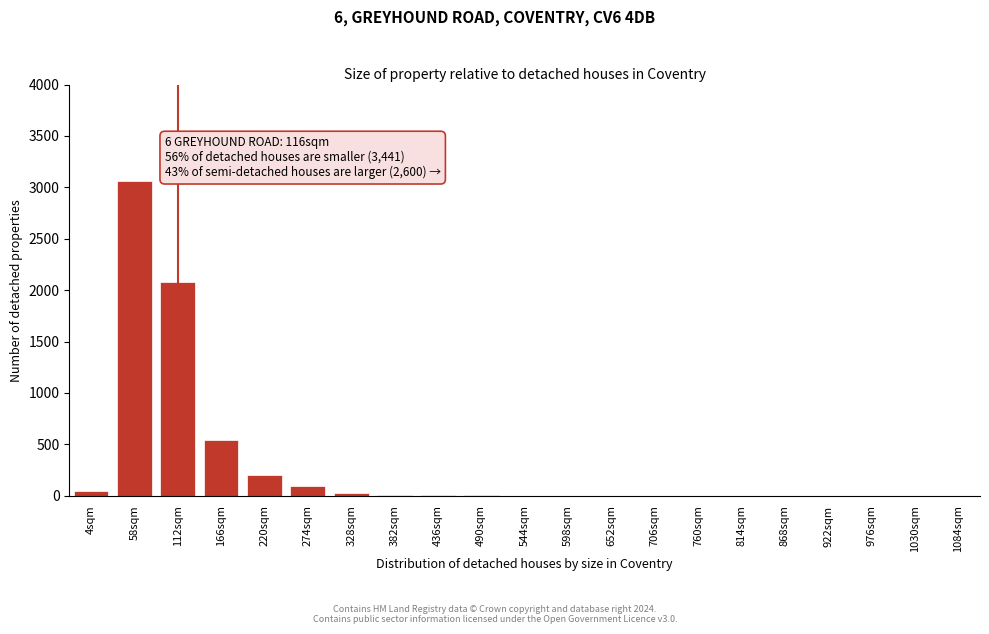

True or false: the data shows 0 at 868sqm.

True